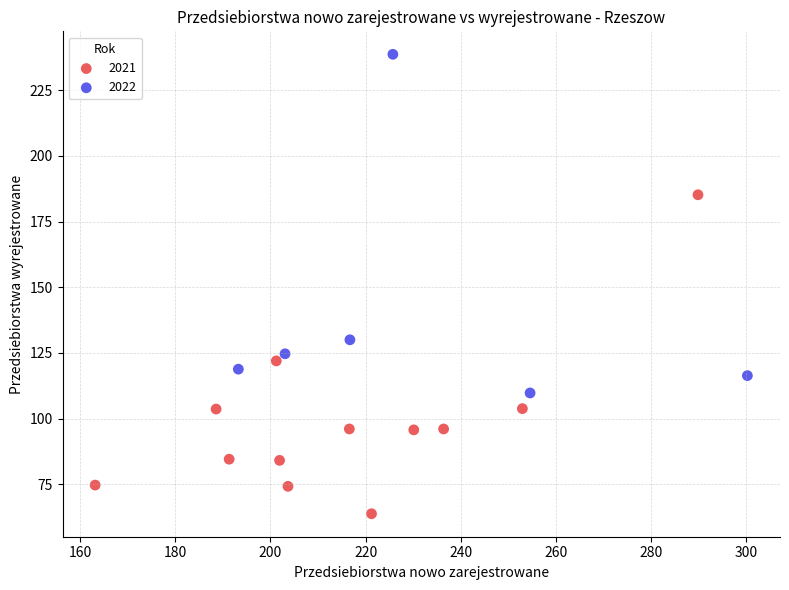

Which series reaches the maximum Y coordinate?

2022